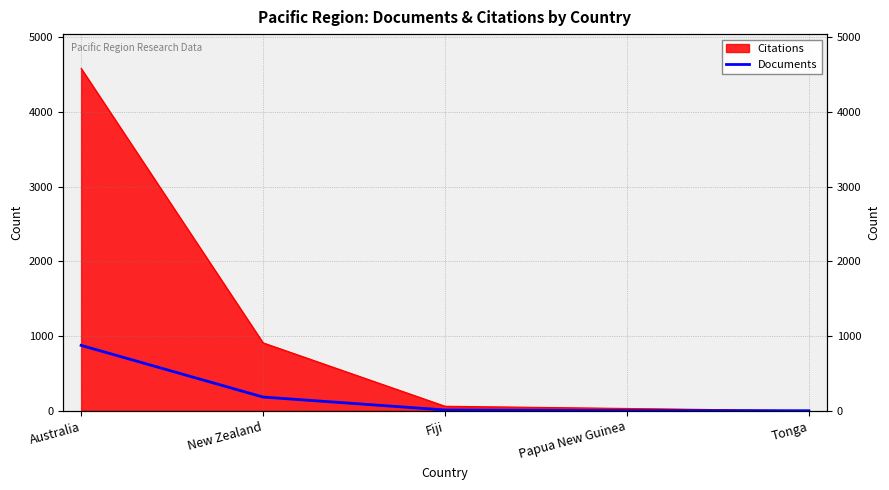

Where is the data nearest to the value 438?

New Zealand